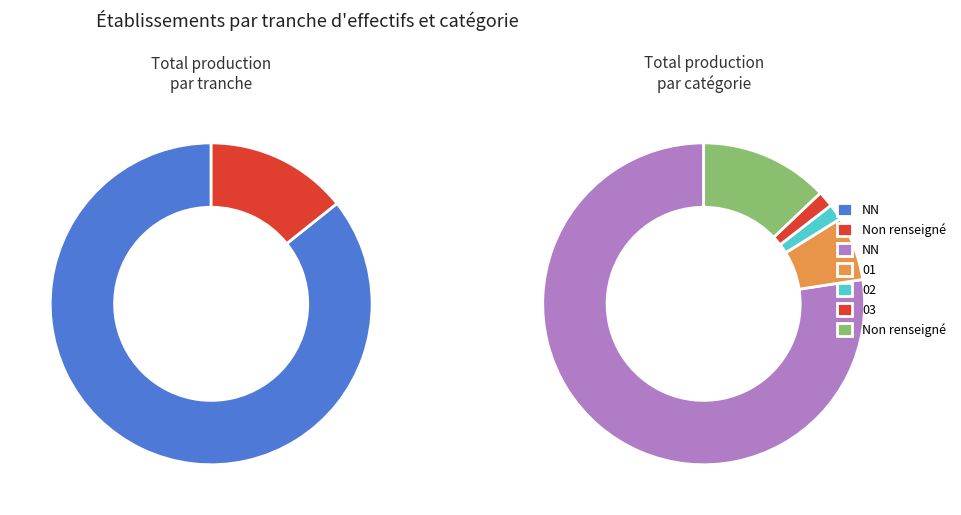

What portion of the pie excludes 03?

98.4%